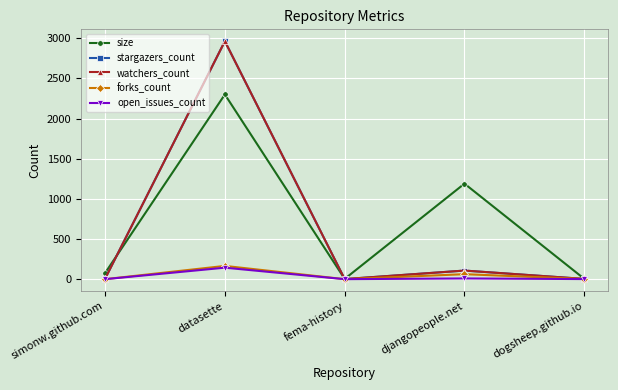

At how many categories does at least one series exceed 474?

2